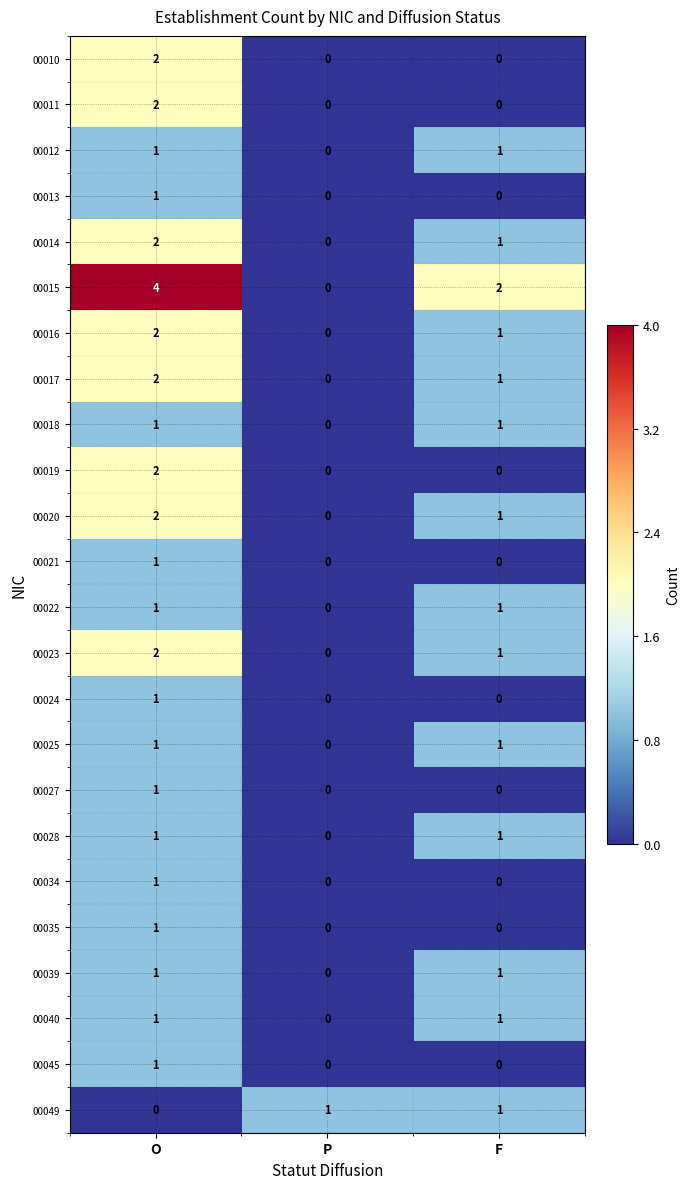

Which series has the widest spread of values?

00015